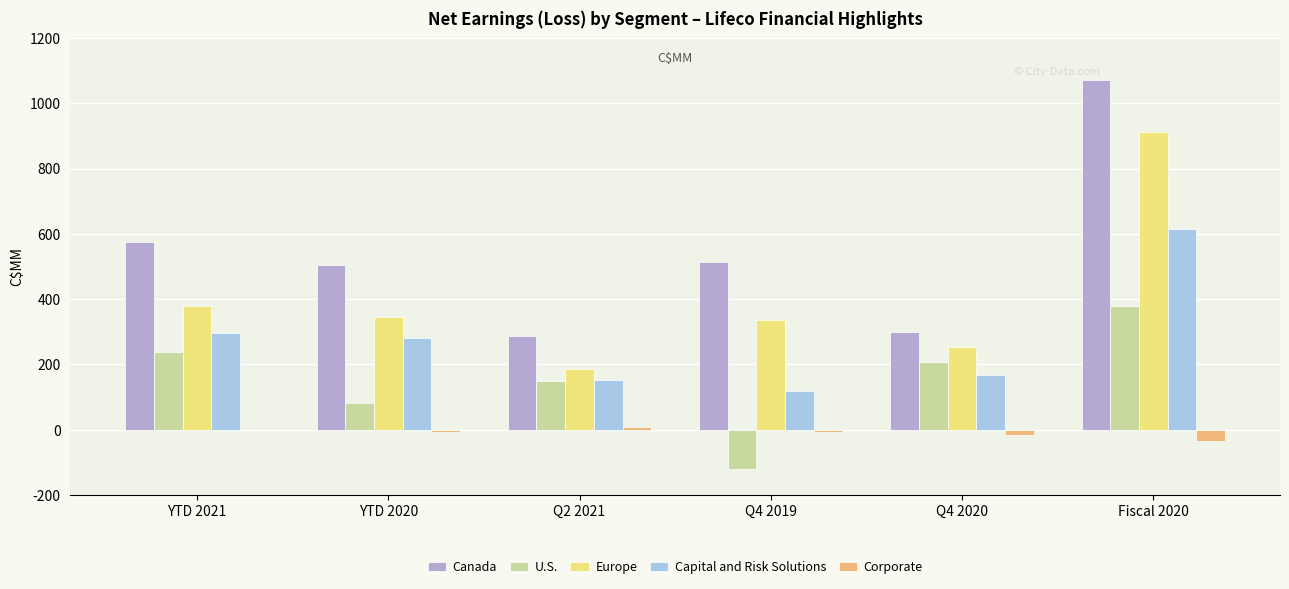

What is the sum of the Canada values at YTD 2021 and YTD 2020?

1079